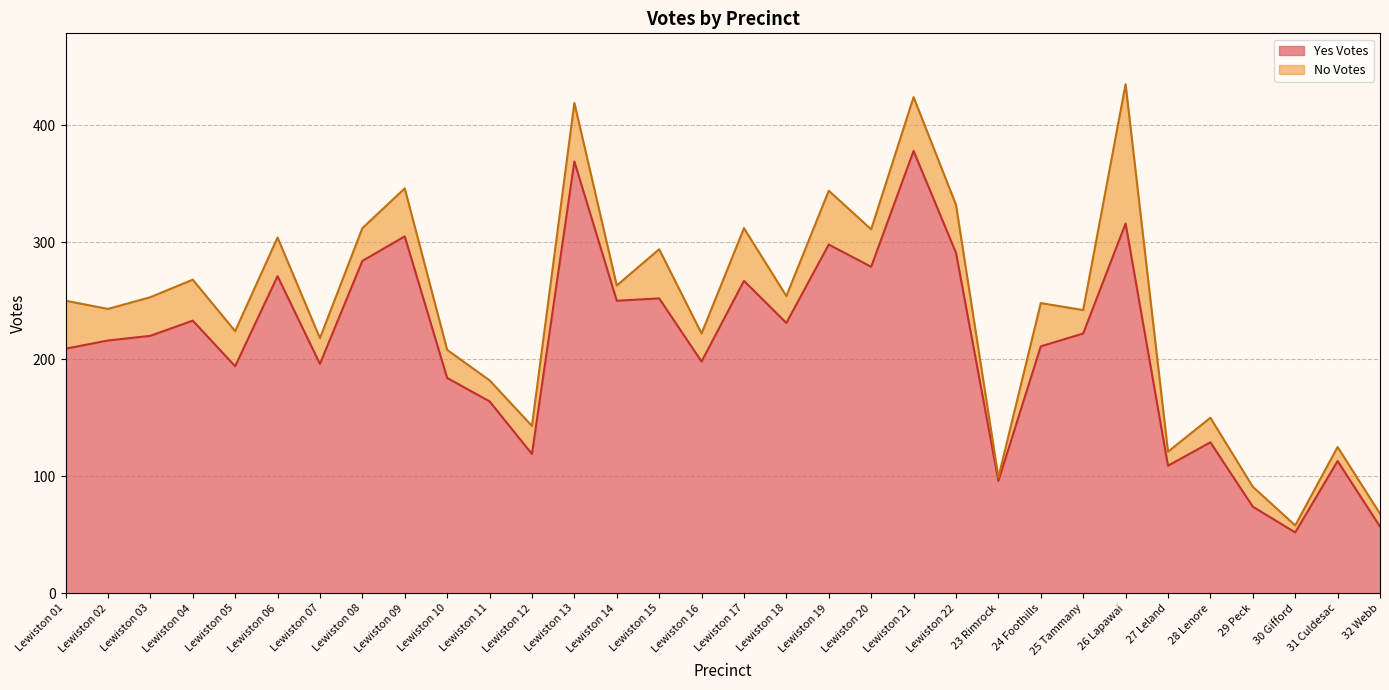

List the labels in order of value, largest first.

Lewiston 21, Lewiston 13, 26 Lapawai, Lewiston 09, Lewiston 19, Lewiston 22, Lewiston 08, Lewiston 20, Lewiston 06, Lewiston 17, Lewiston 15, Lewiston 14, Lewiston 04, Lewiston 18, 25 Tammany, Lewiston 03, Lewiston 02, 24 Foothills, Lewiston 01, Lewiston 16, Lewiston 07, Lewiston 05, Lewiston 10, Lewiston 11, 28 Lenore, Lewiston 12, 31 Culdesac, 27 Leland, 23 Rimrock, 29 Peck, 32 Webb, 30 Gifford